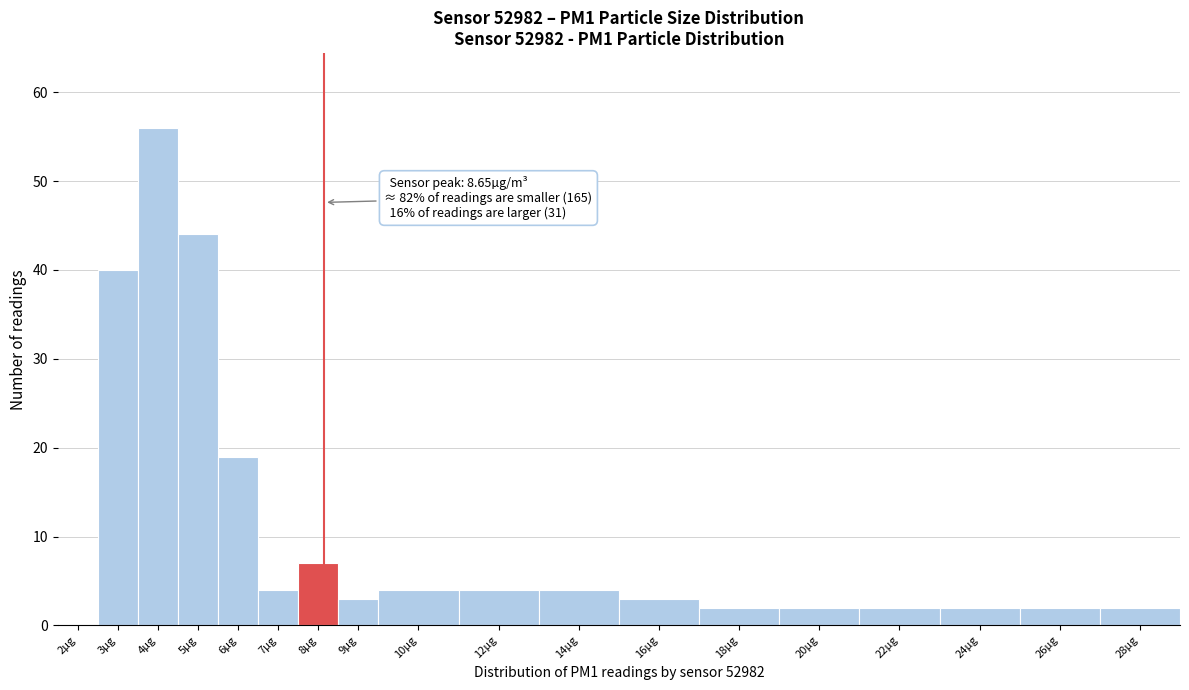

Reading right to left, extract all data points from this chart.

28µg=2	26µg=2	24µg=2	22µg=2	20µg=2	18µg=2	16µg=3	14µg=4	12µg=4	10µg=4	9µg=3	8µg=7	7µg=4	6µg=19	5µg=44	4µg=56	3µg=40	2µg=0